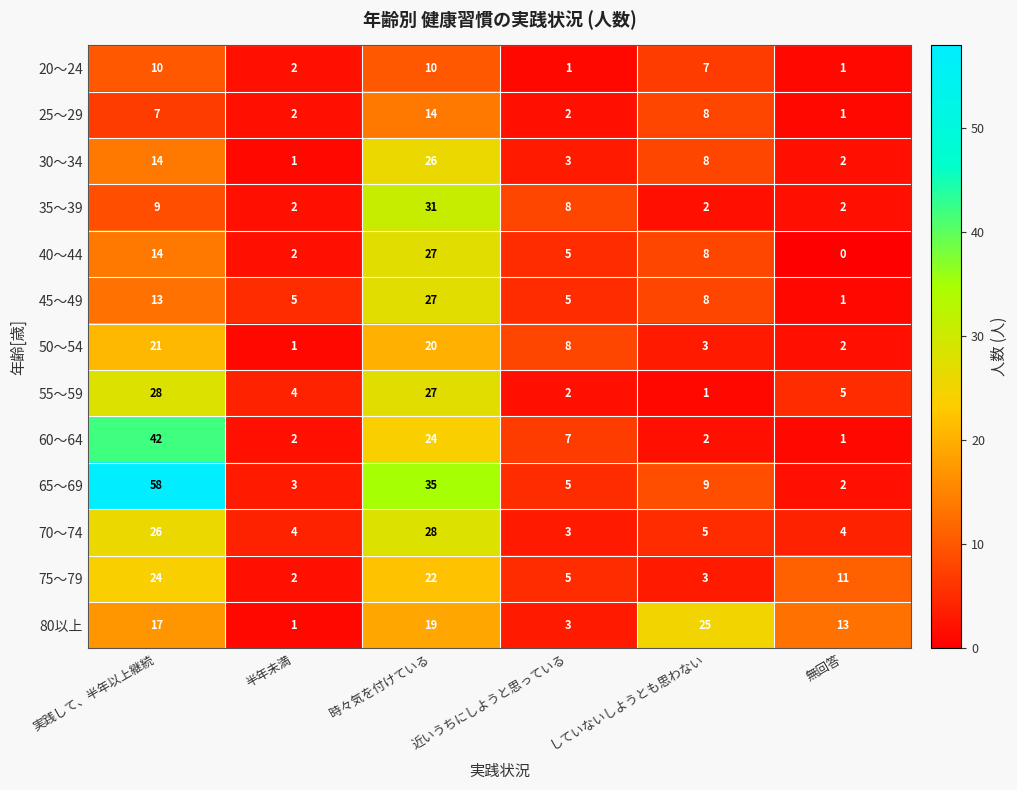

Which series has the widest spread of values?

65～69